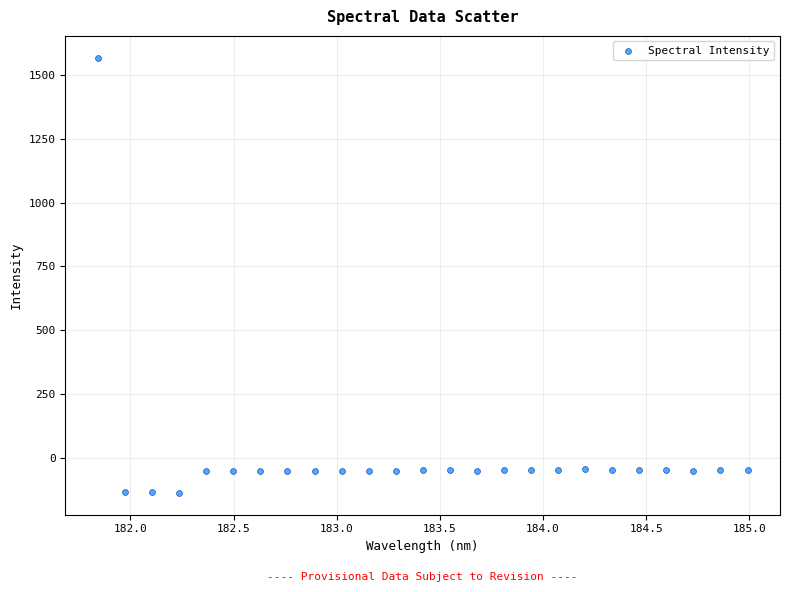

What is the range of X values (max minus min)?

3.1